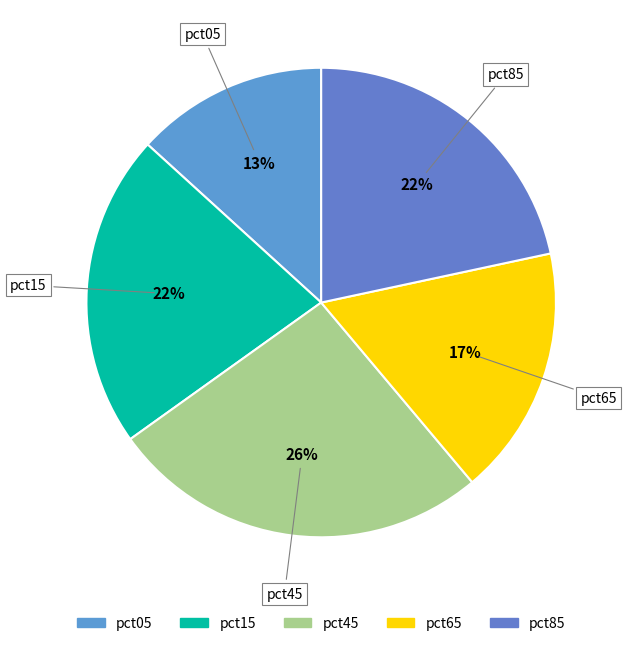

To the nearest percent, what is the average slice percentage?

20%